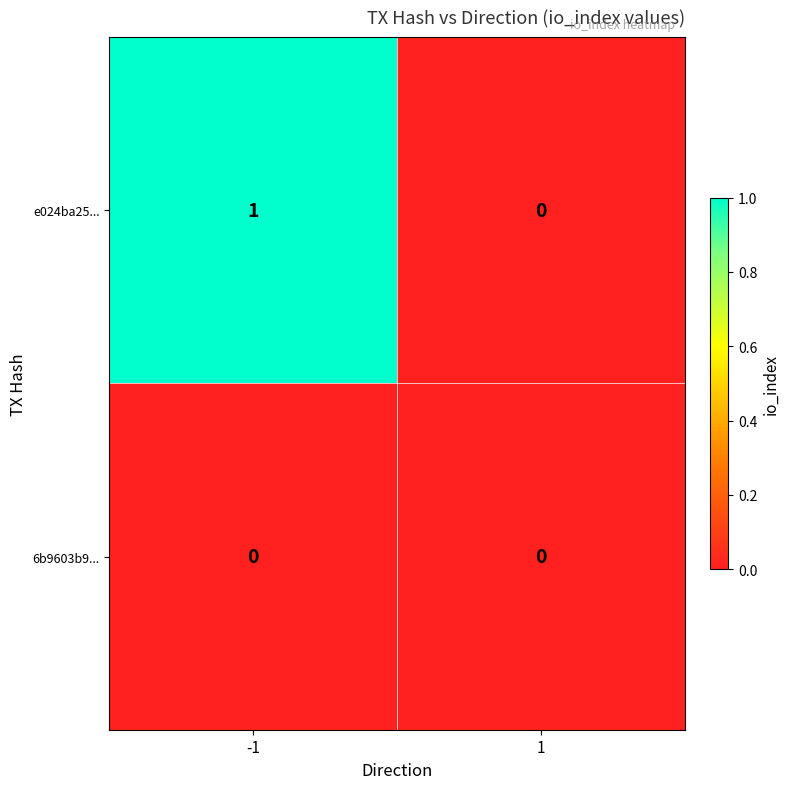

True or false: e024ba25... has a value of 1 at -1.

True